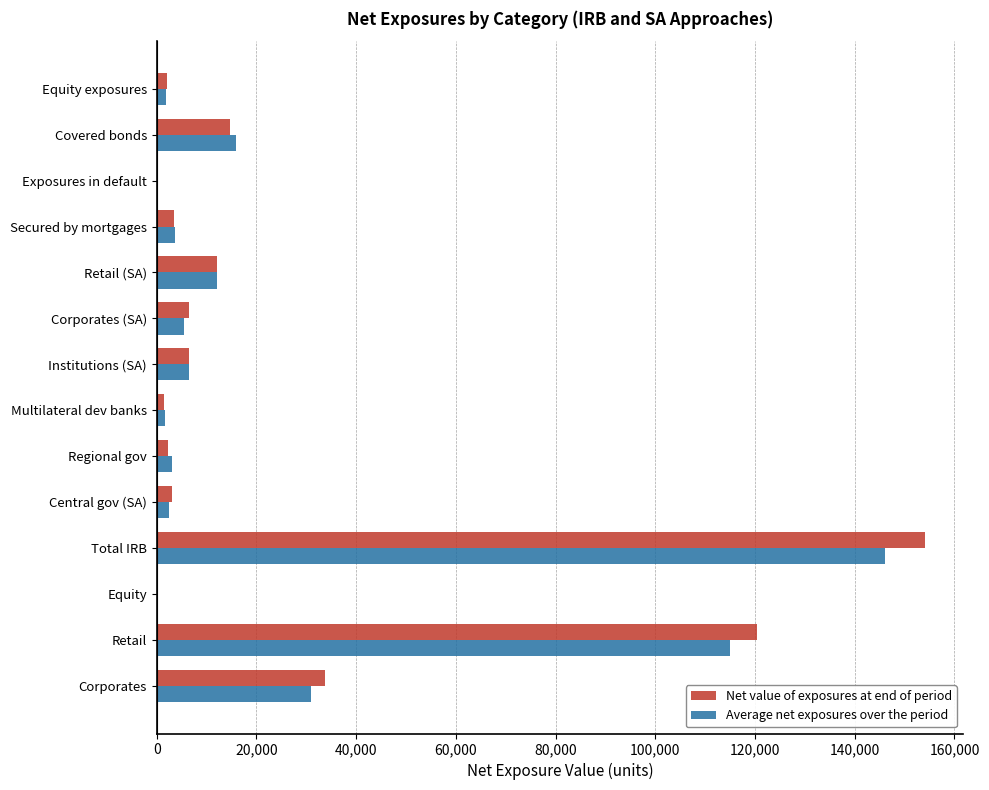

The Net value of exposures at end of period series shows 12020 at Retail (SA). True or false?

True